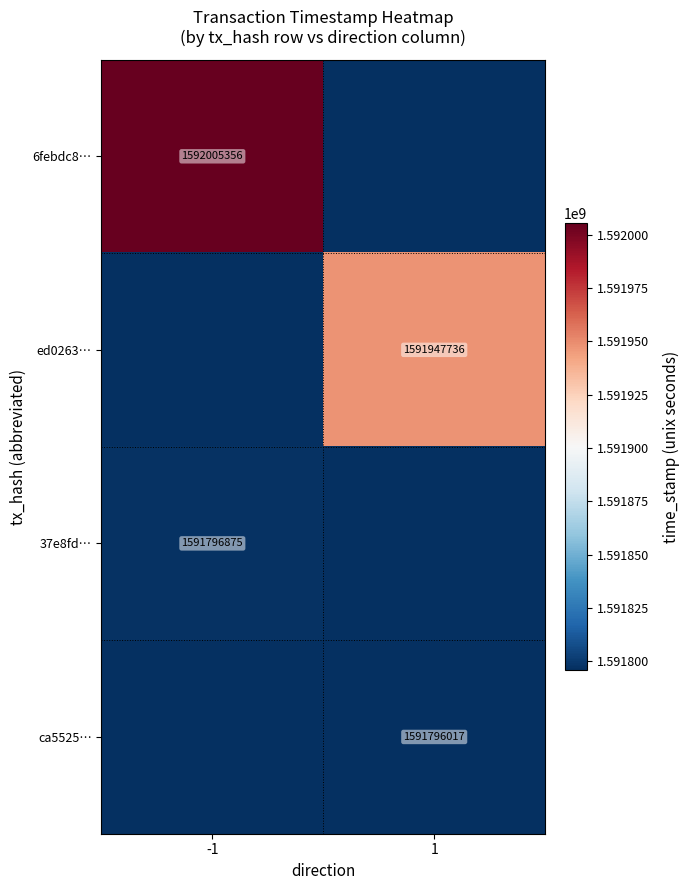

The value of 6febdc8… at -1 is 1592005356. True or false?

True